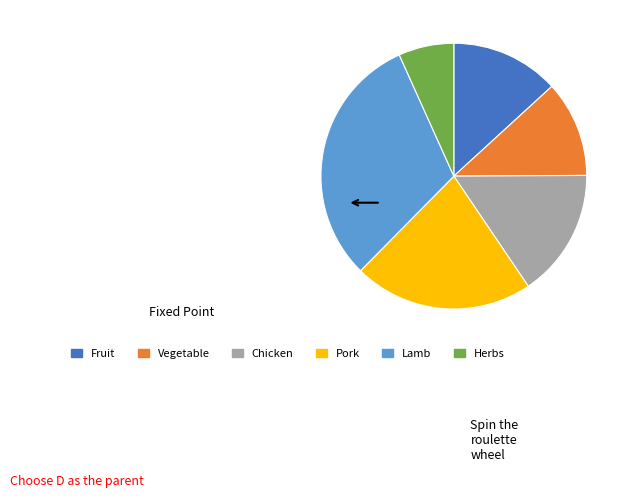

Which category has the smallest portion of the pie?

Herbs